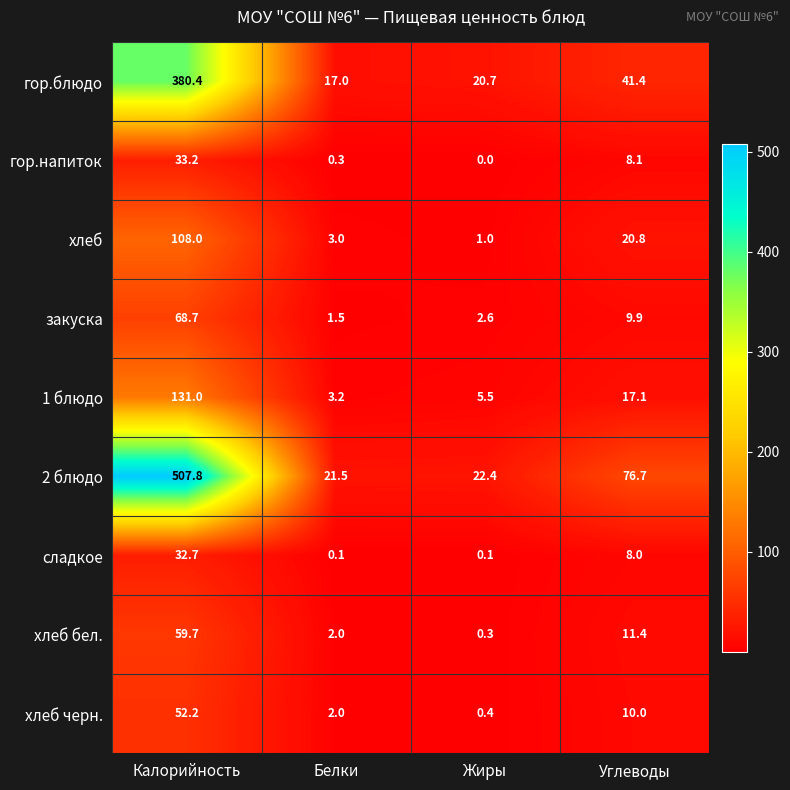

Rank the series at Углеводы from highest to lowest value.

2 блюдо, гор.блюдо, хлеб, 1 блюдо, хлеб бел., хлеб черн., закуска, гор.напиток, сладкое